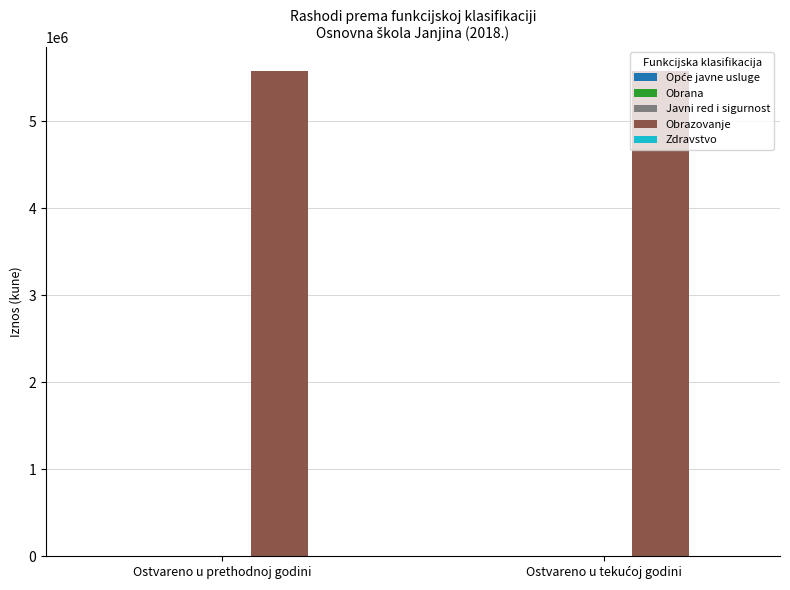

Reading left to right, list all the values displayed in this chart.

Opće javne usluge: 0.0	0.0
Obrana: 0.0	0.0
Javni red i sigurnost: 0.0	0.0
Obrazovanje: 5579364.6	5579364.6
Zdravstvo: 0.0	0.0